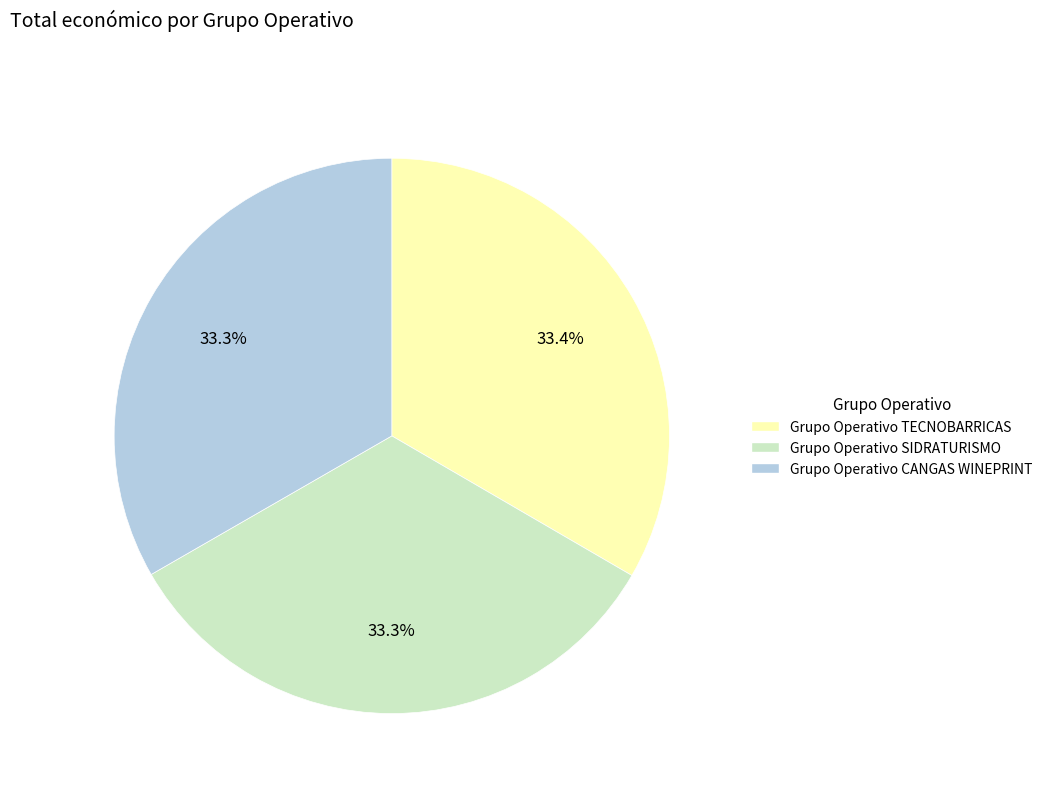

Combined, what portion of the pie is Grupo Operativo CANGAS WINEPRINT and Grupo Operativo SIDRATURISMO?

66.6%